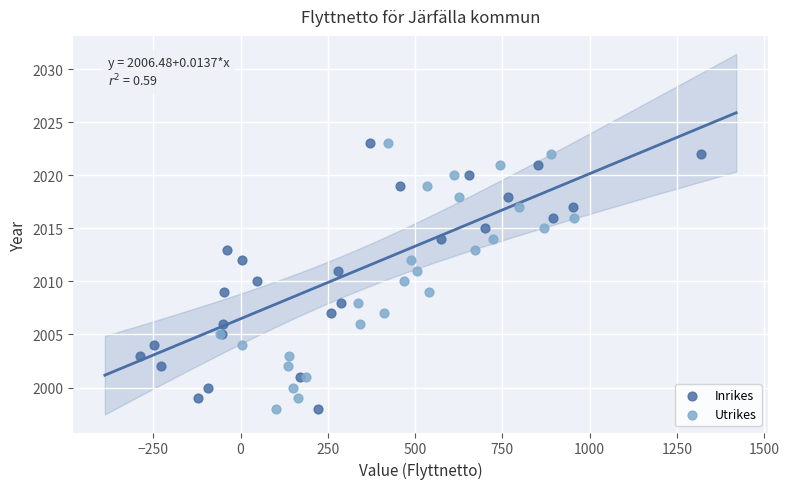

What are all the series names shown in the legend?

Inrikes, Utrikes